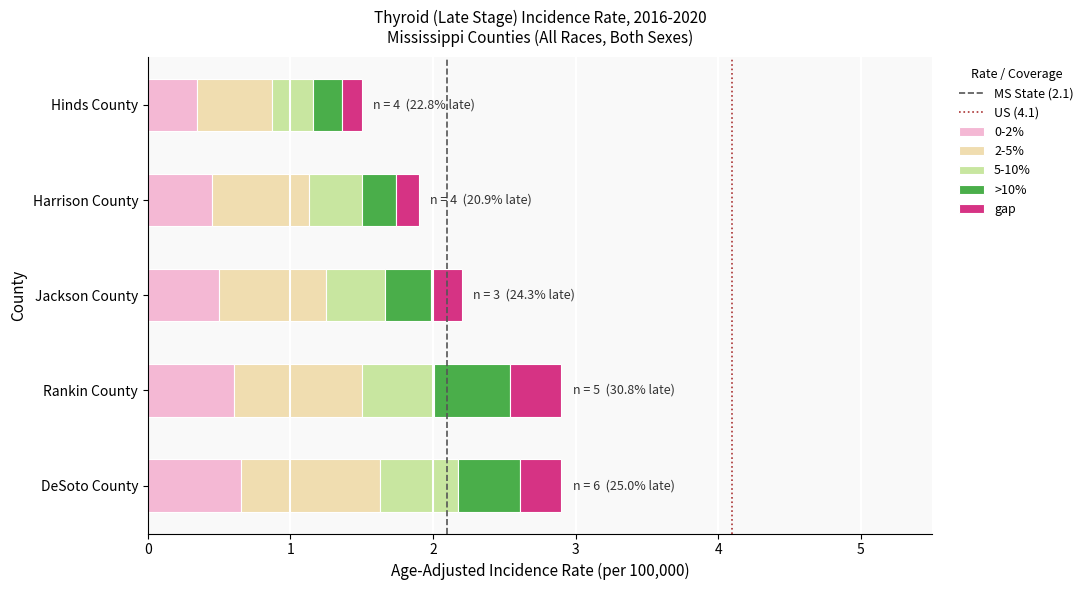

What is the average value of the 0-2% series?

0.5